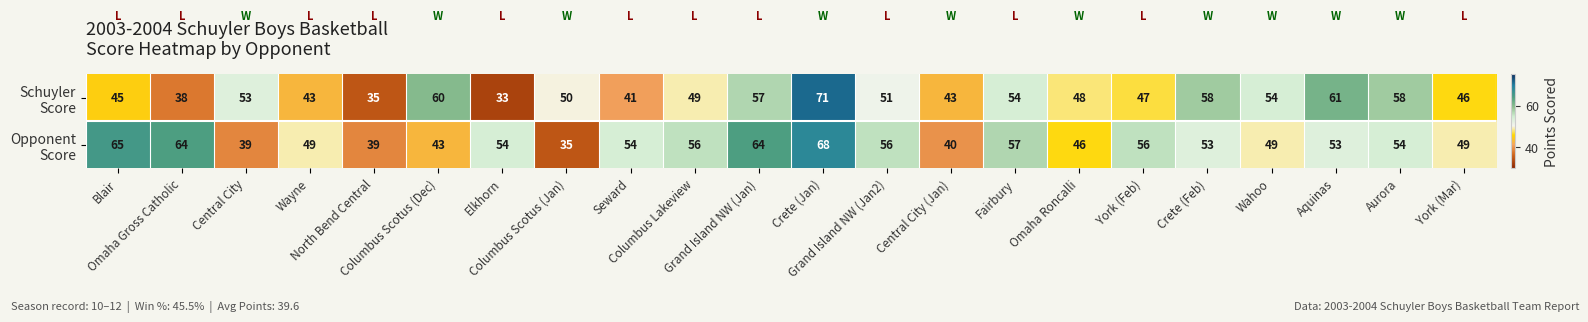

At how many categories does at least one series exceed 37?

22